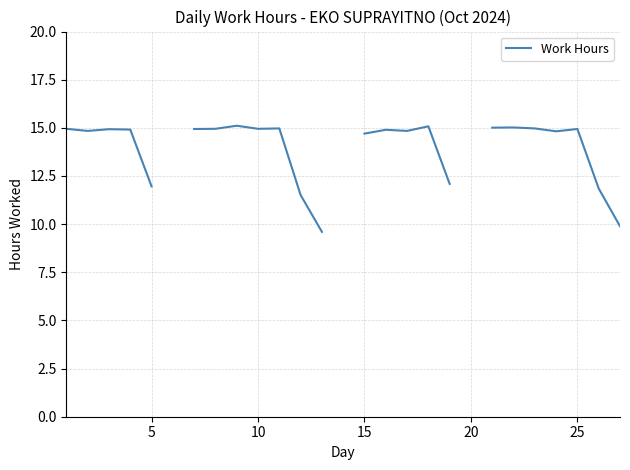

Does the chart display data point markers on the line(s)?

No